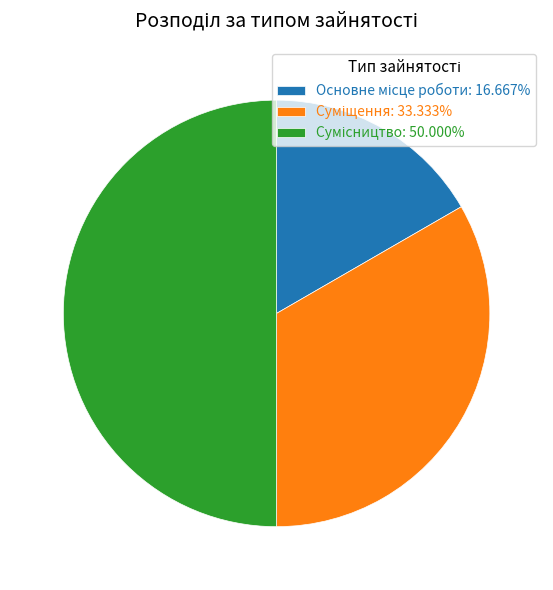

How many segments does this pie chart have?

3